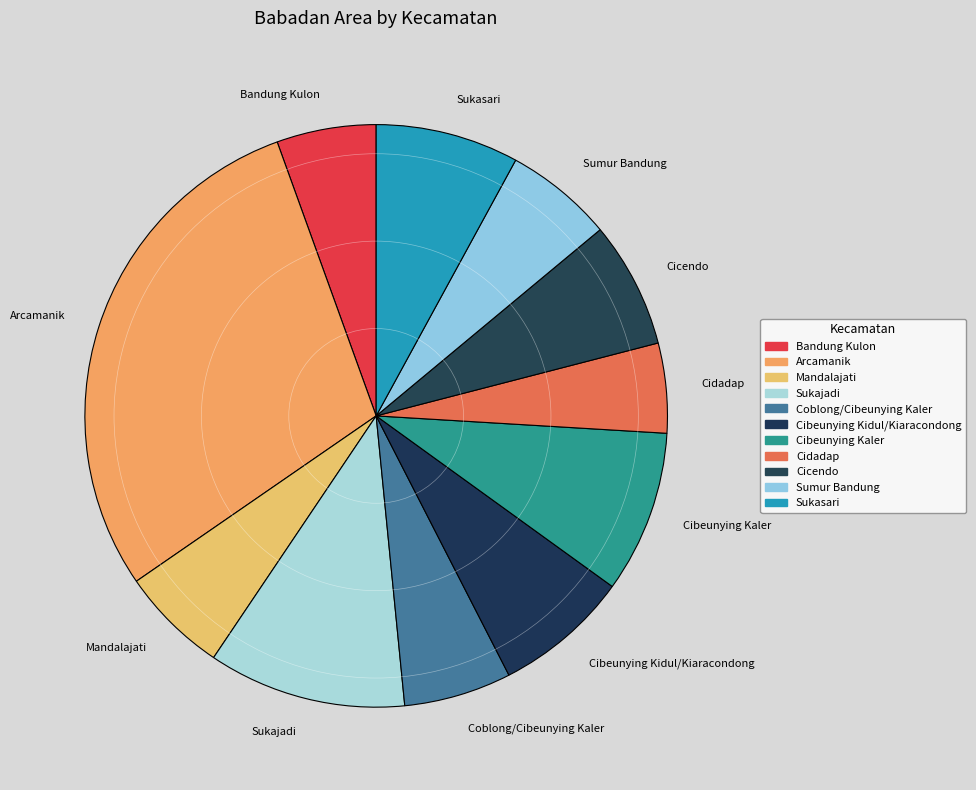

True or false: Cibeunying Kaler accounts for 16% of the total.

False